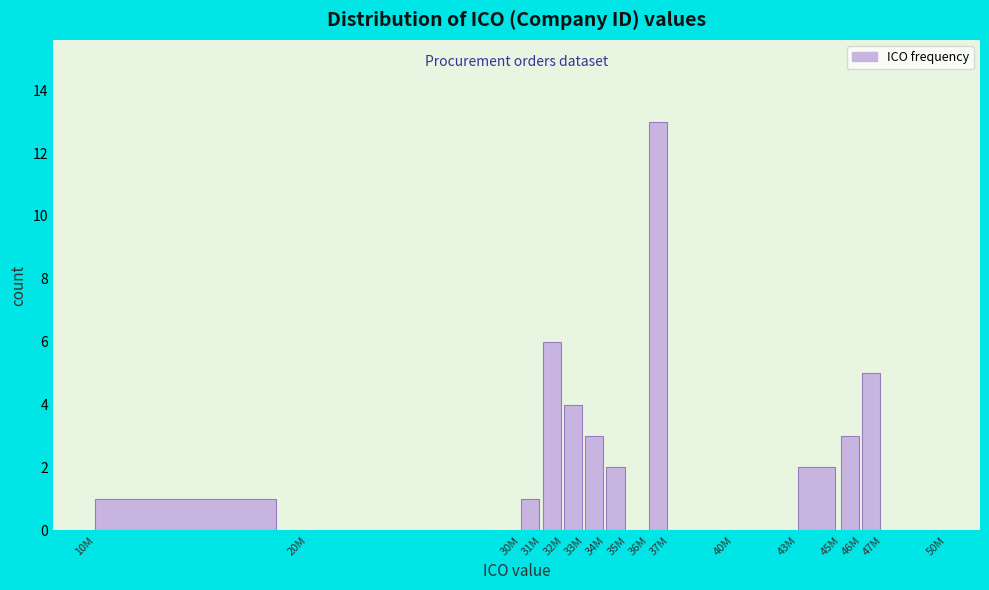

Reading left to right, what are all the values shown in this chart?

10M=1	20M=0	30M=1	31M=6	32M=4	33M=3	34M=2	35M=0	36M=13	37M=0	40M=0	43M=2	45M=3	46M=5	47M=0